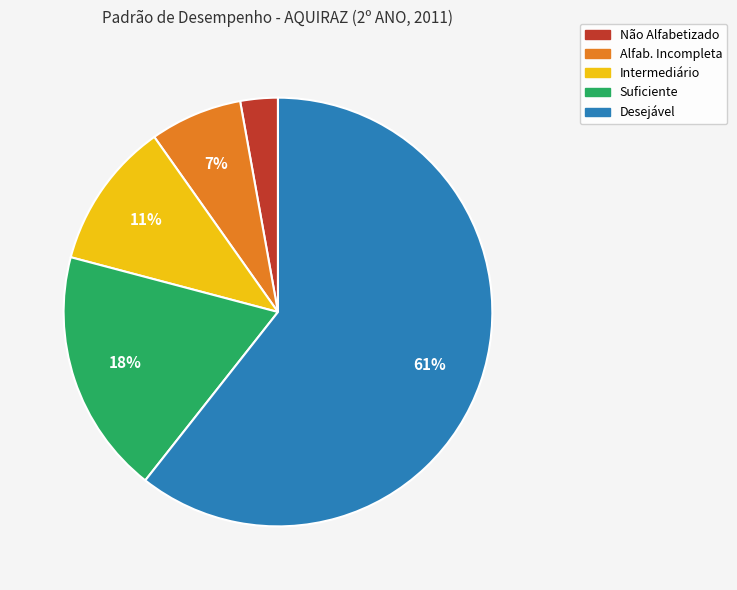

To the nearest percent, what portion does Alfab. Incompleta represent?

7%